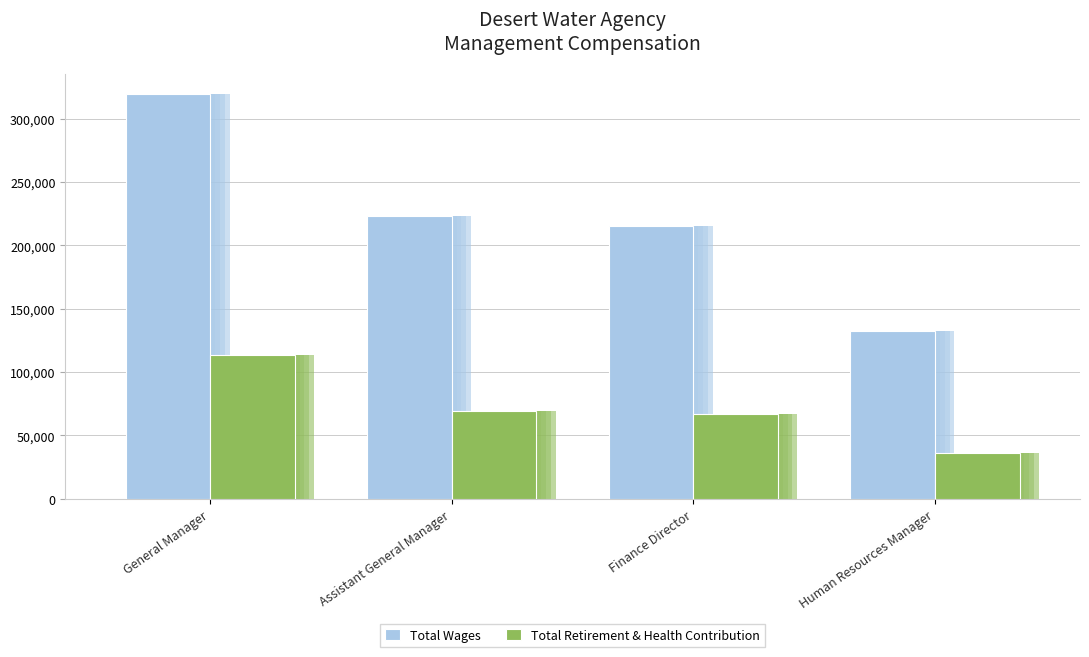

What is the label of the 2nd bar from the left?

Assistant General Manager